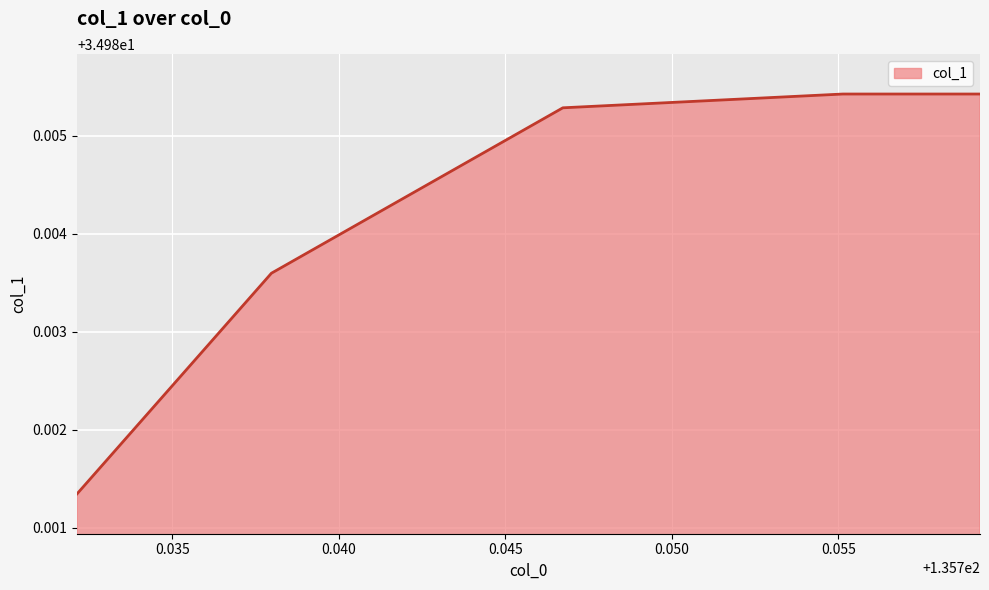

What is the value of the 5th point from the left?

35.0